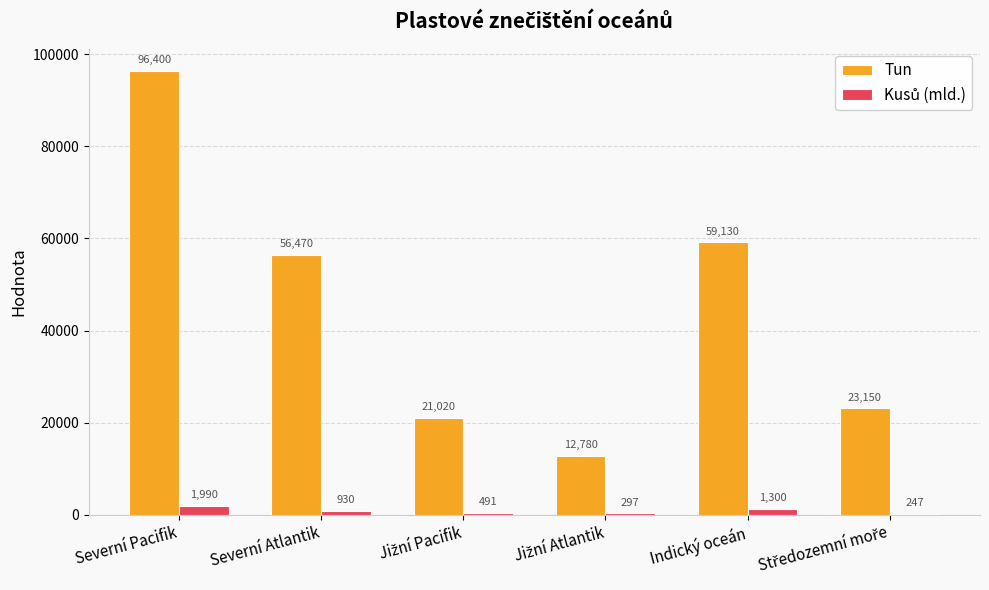

What value does the Tun series have at Severní Atlantik, to the nearest 50?

56450